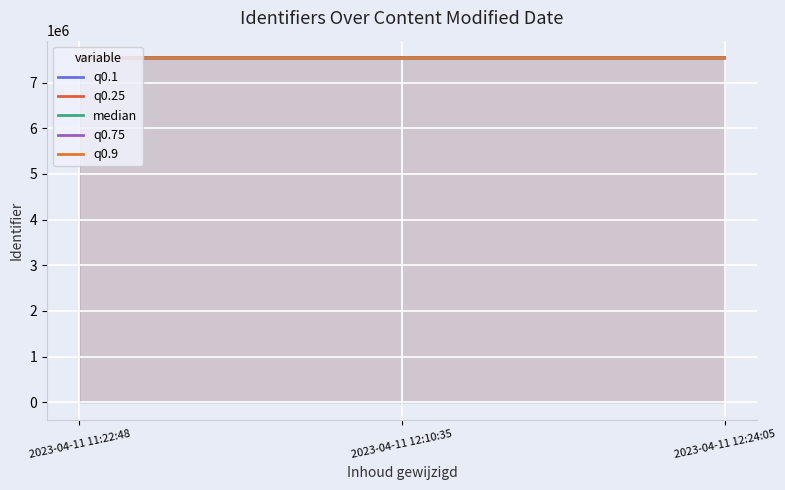

What is the spread (max minus min) of values at 2023-04-11 12:10:35?

8.8